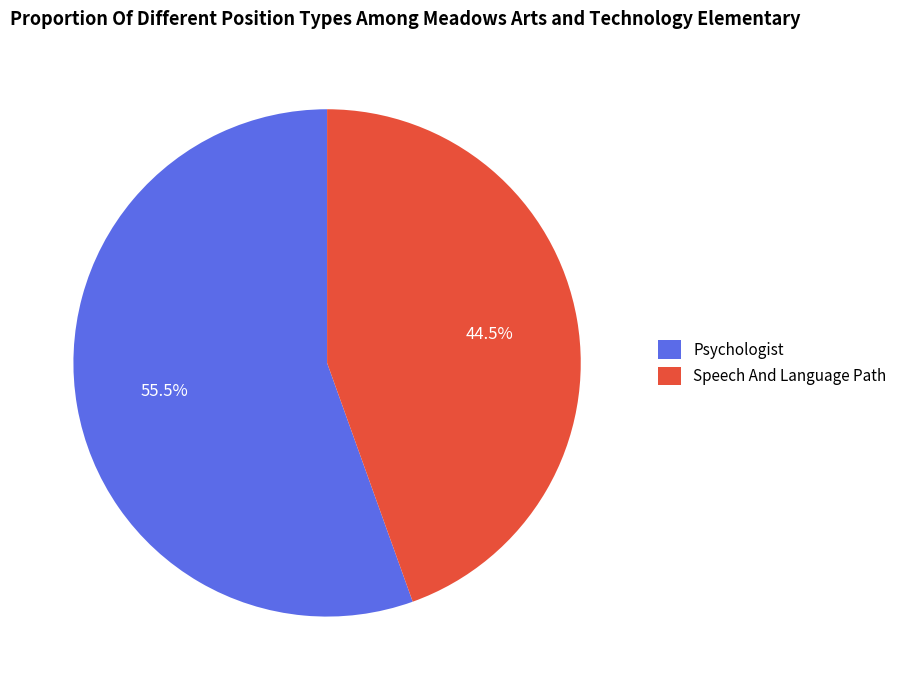

Rank the categories by value from lowest to highest.

Speech And Language Path, Psychologist